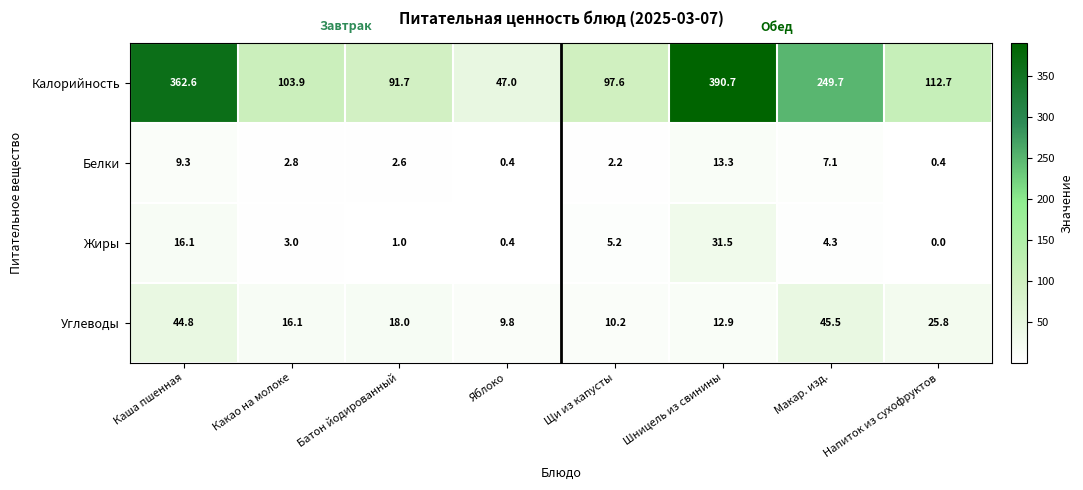

What is the spread (max minus min) of values at Какао на молоке?

101.1